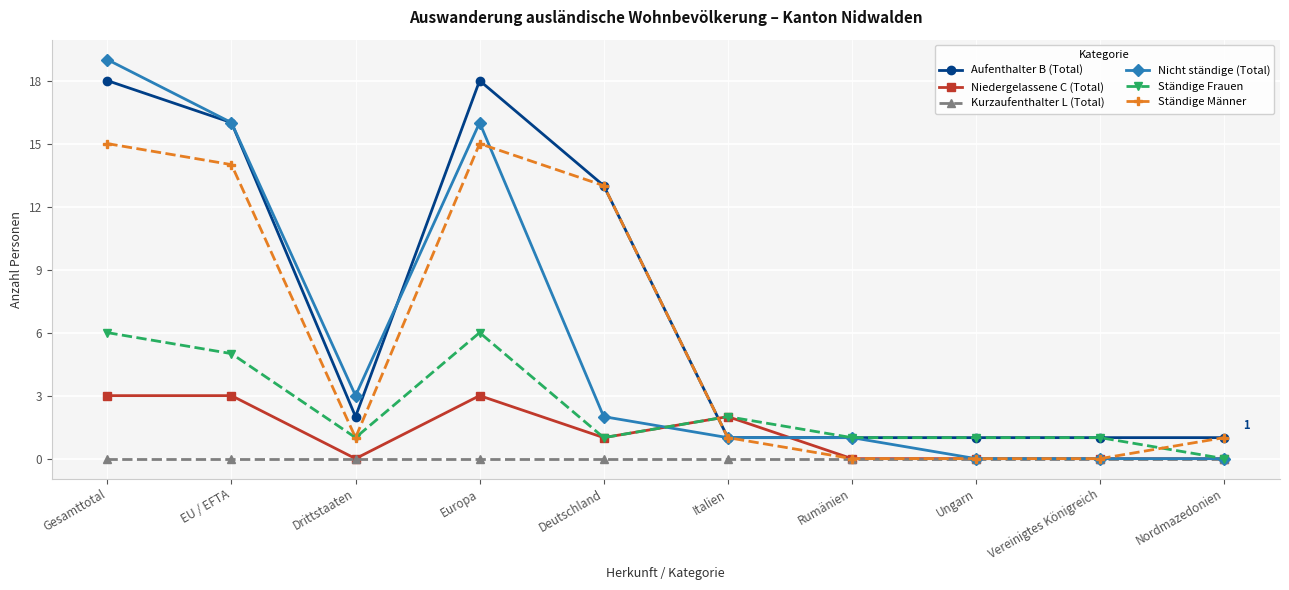

How many lines are shown in the chart?

6